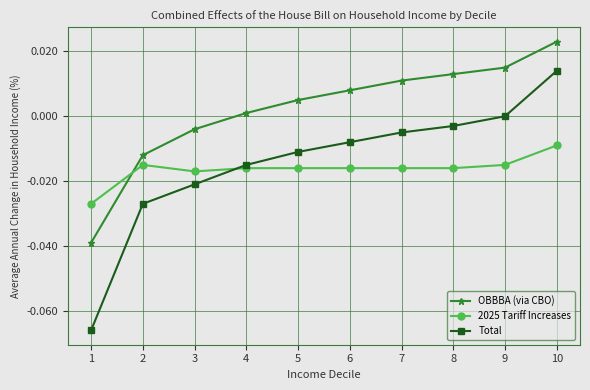

True or false: 2025 Tariff Increases has a value of -0.0 at 10.

True